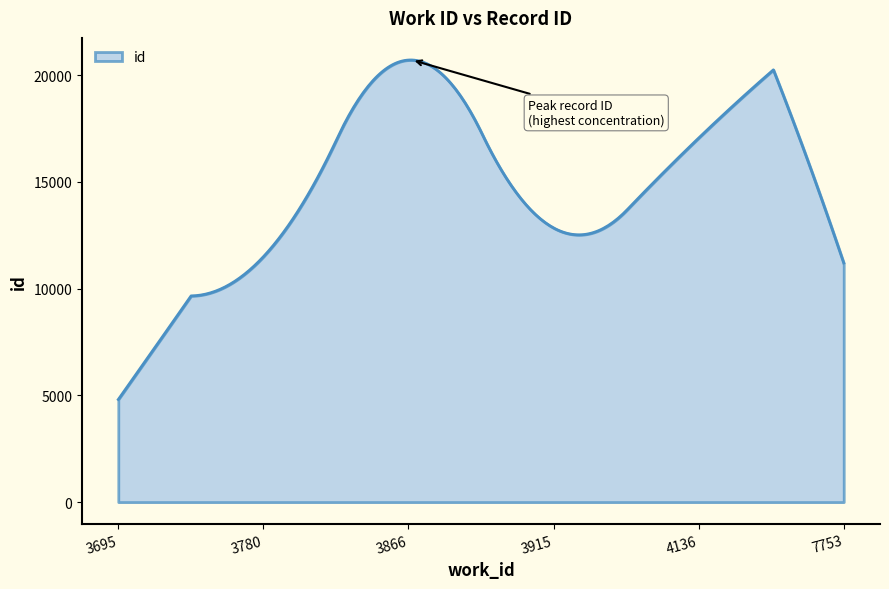

What is the difference between the maximum and minimum values?

15901.5